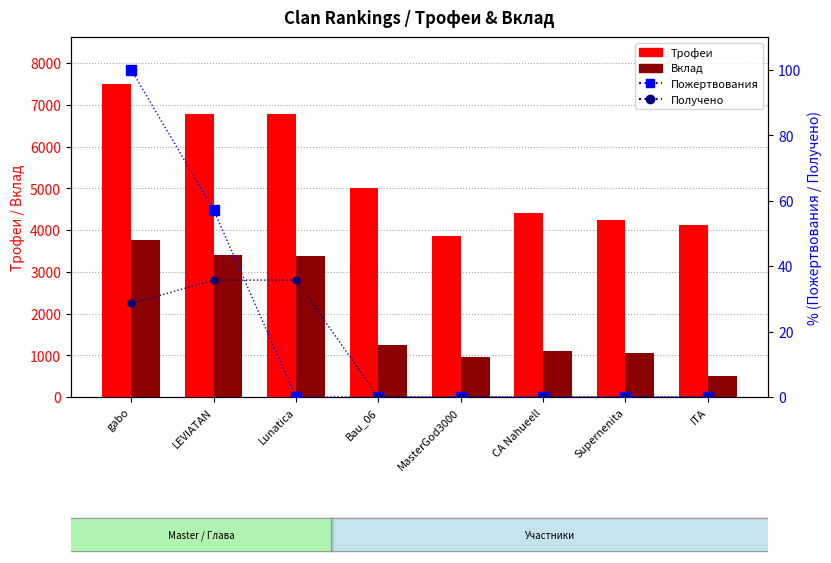

Rank the series at gabo from highest to lowest value.

Трофеи, Вклад, Пожертвования (norm), Получено (norm)